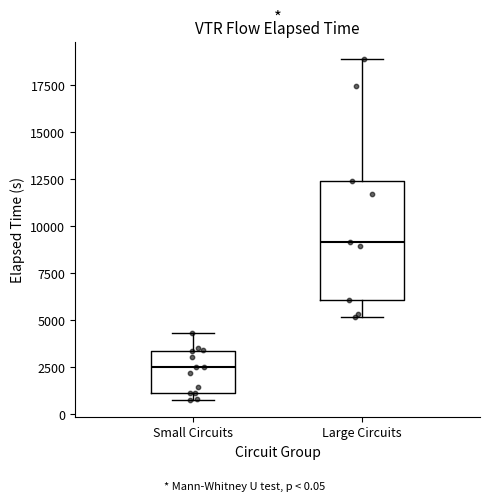

Where is the lower edge of the box for Small Circuits on the y-axis? The values are not printed on the chart, so give them approximately, as read against the axis.

1000